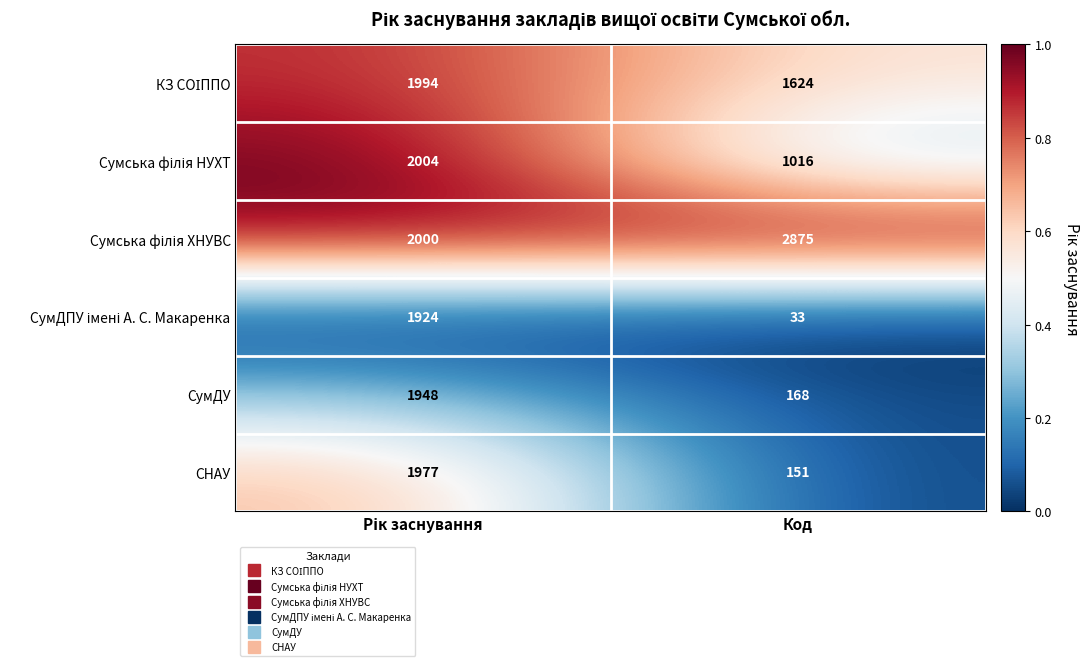

Which category has the lowest value in the СНАУ series?

Код